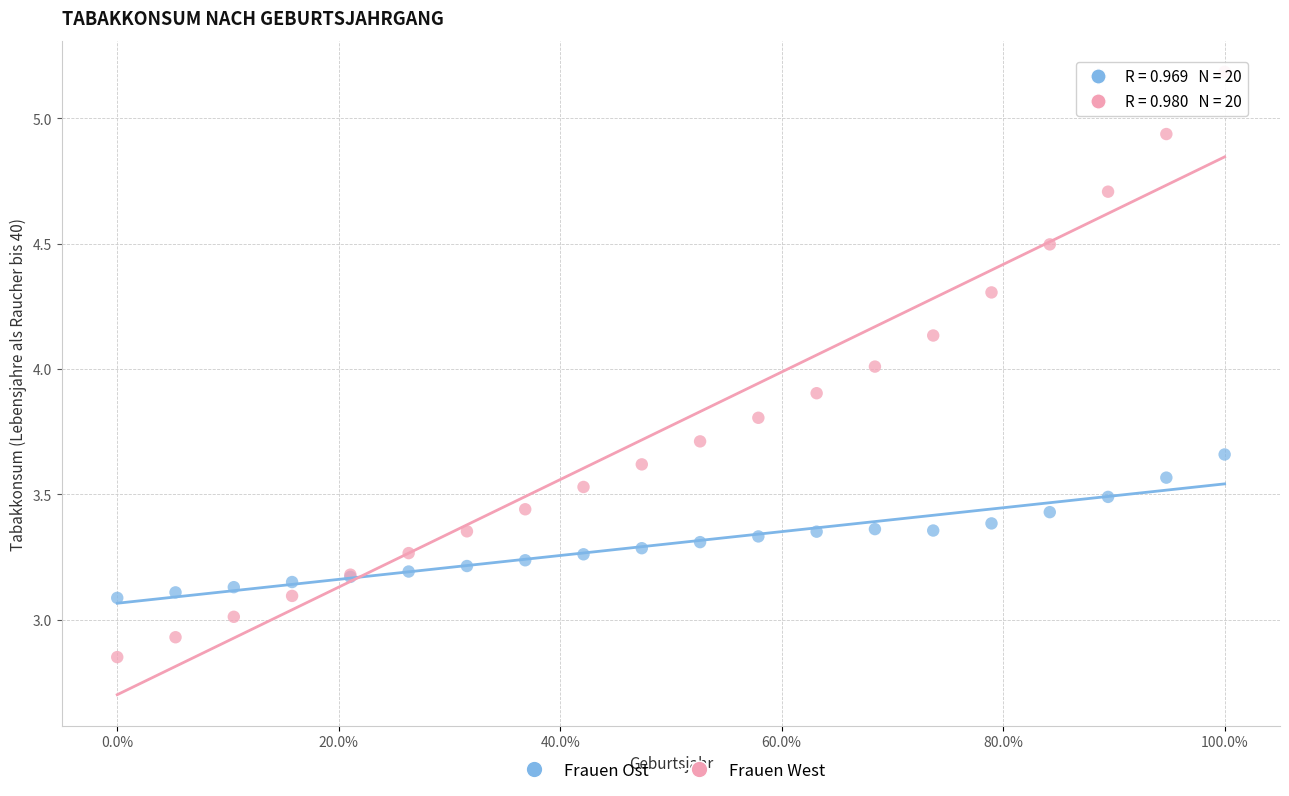

Which series reaches the minimum Y coordinate?

Frauen West